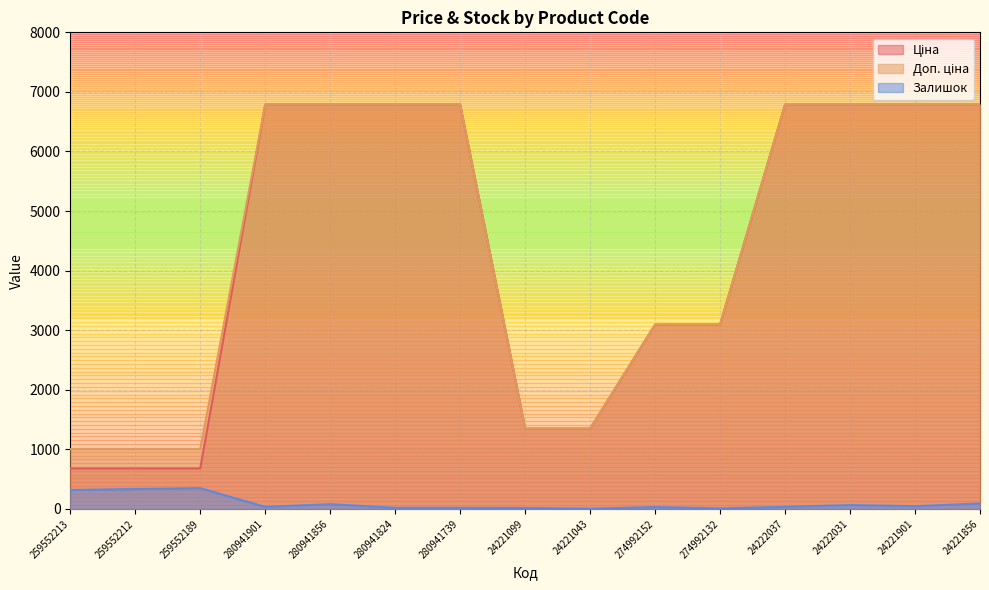

What is the average value of the Ціна series?

4348.1